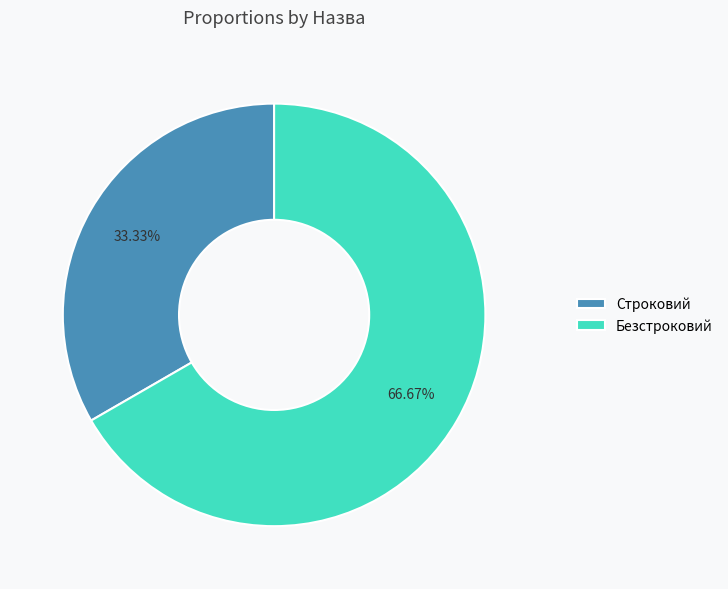

Does Безстроковий account for over 50% of the chart?

Yes